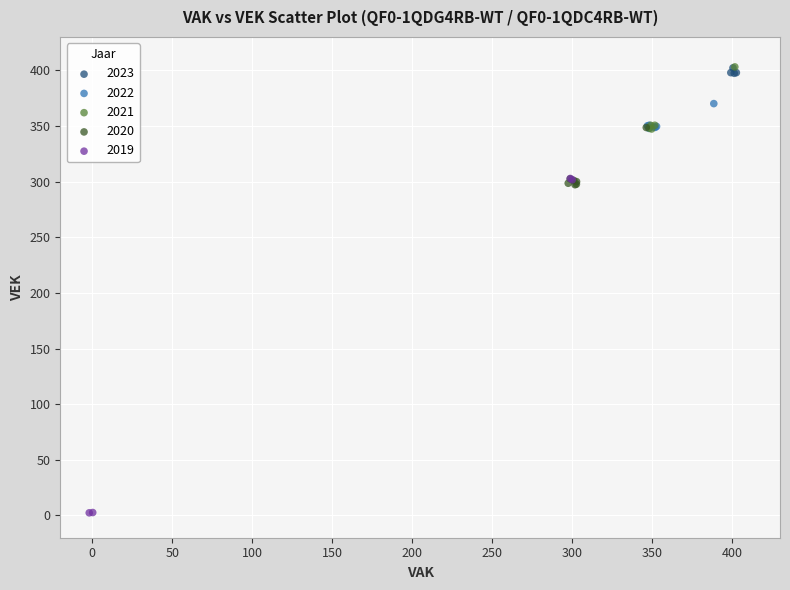

Which series has the widest spread of Y values?

2019